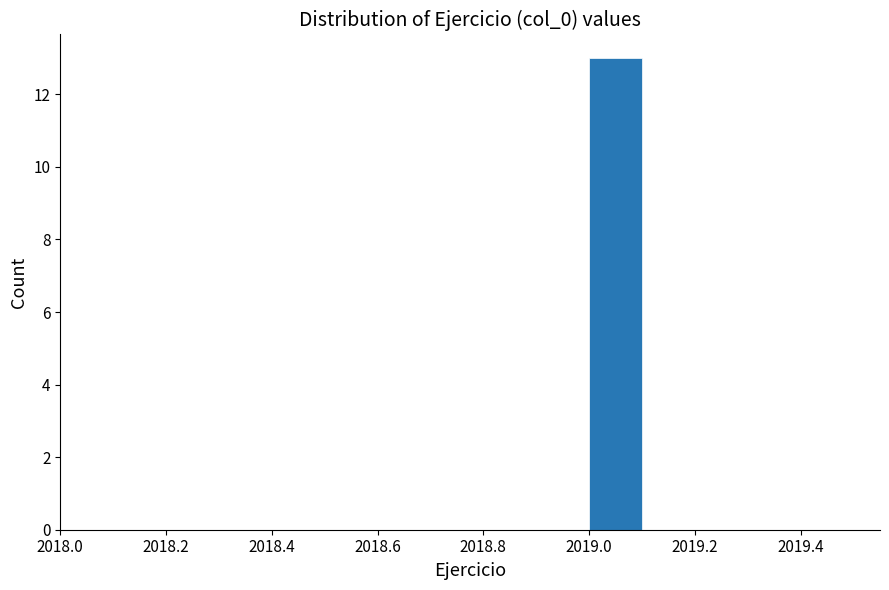

Reading left to right, transcribe this chart: for each bar, give the range it covers on the x-axis and its height. The values are not printed on the chart, so give them approximately, as read against the axis.

2018.5 to 2018.6: 0
2018.6 to 2018.7: 0
2018.7 to 2018.8: 0
2018.8 to 2018.9: 0
2018.9 to 2019.0: 0
2019.0 to 2019.1: 13
2019.1 to 2019.2: 0
2019.2 to 2019.3: 0
2019.3 to 2019.4: 0
2019.4 to 2019.5: 0